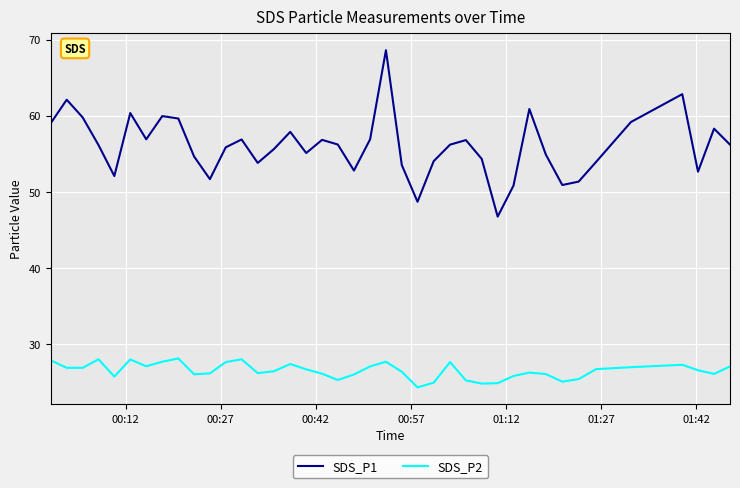

Which series has the widest spread of values?

SDS_P1